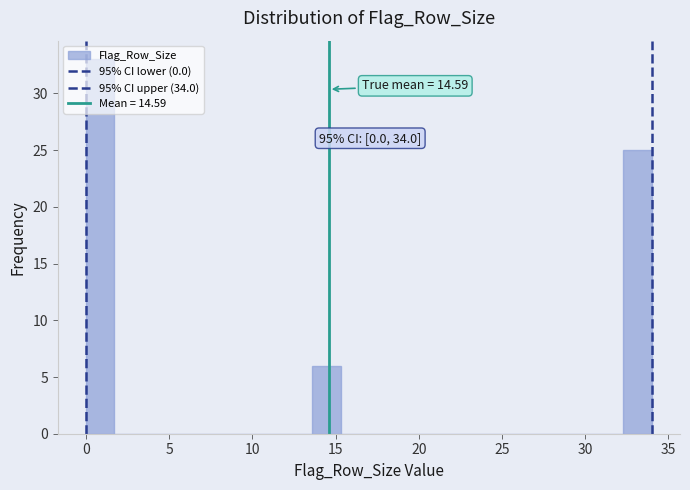

Read against the x-axis, roughly where is the centre of the tallest bar?

1.0